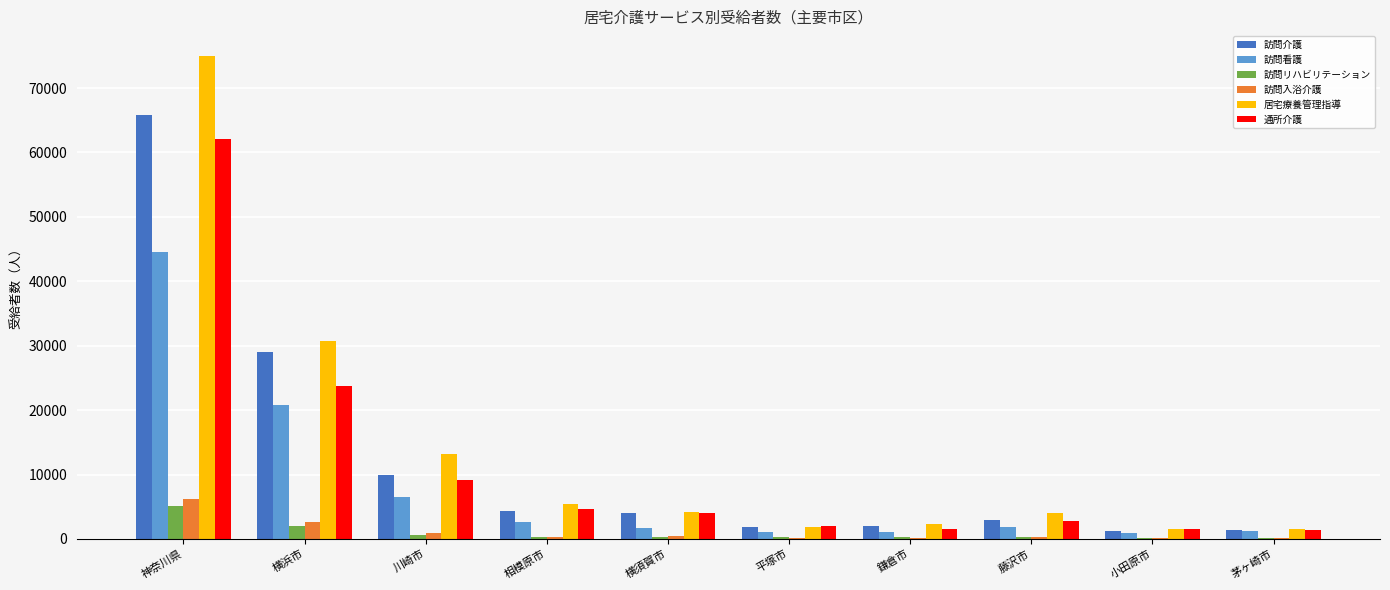

Count the number of data series in this chart.

6